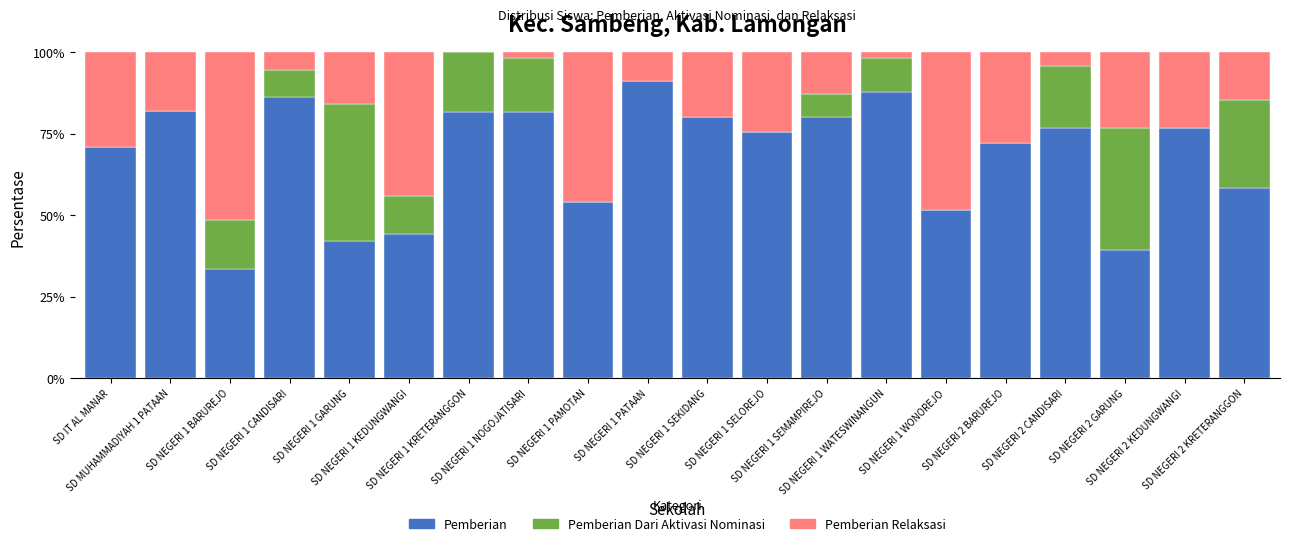

Count the number of data series in this chart.

3